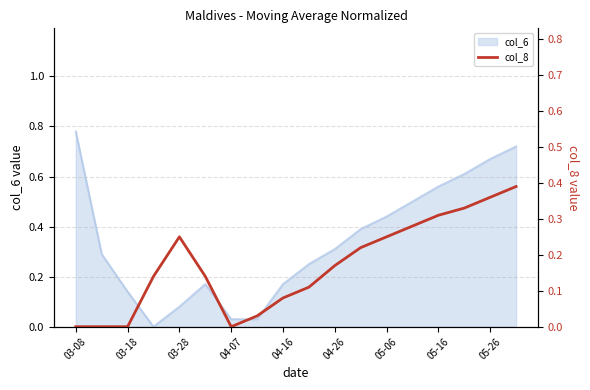

True or false: the data has more than 2 interior local peaks.

False